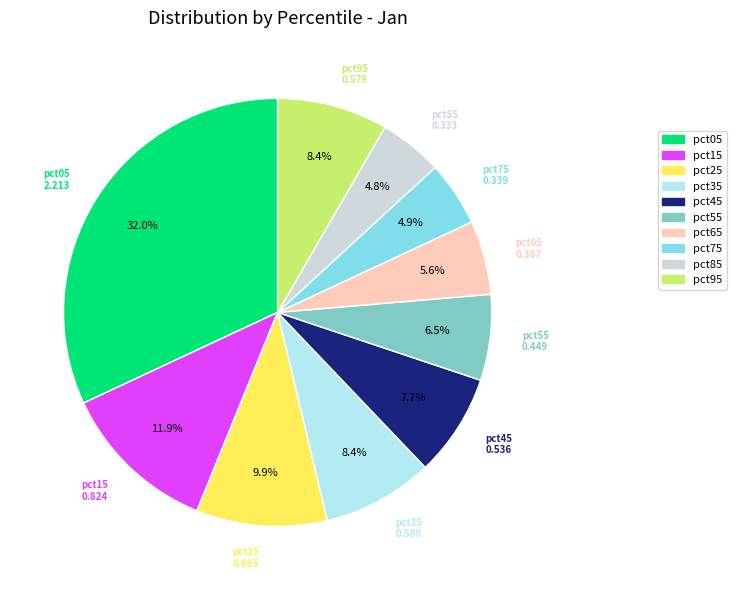

Between pct45 and pct15, which is larger?

pct15